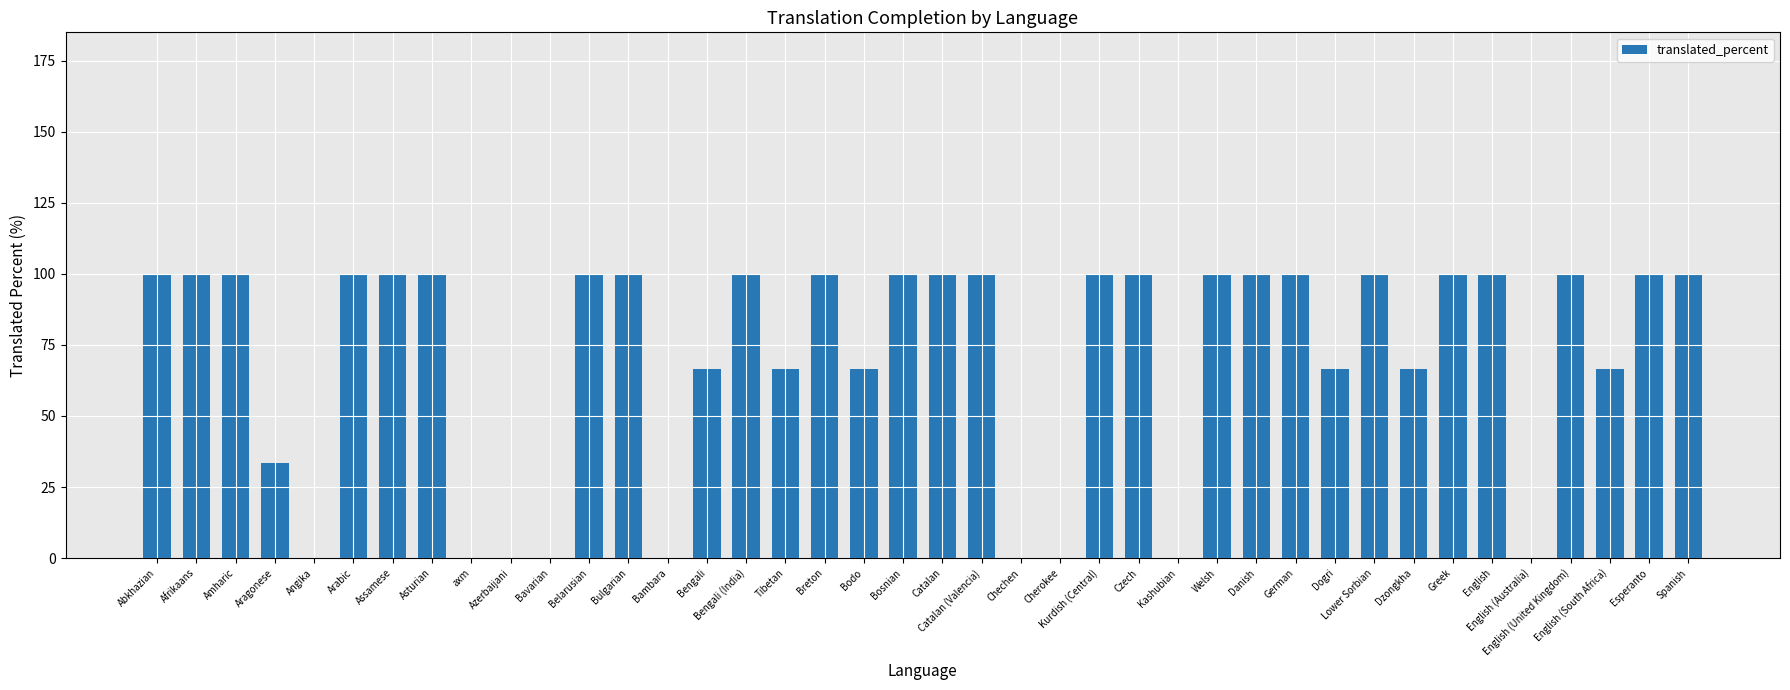

The value at English (United Kingdom) is 100.0. True or false?

True